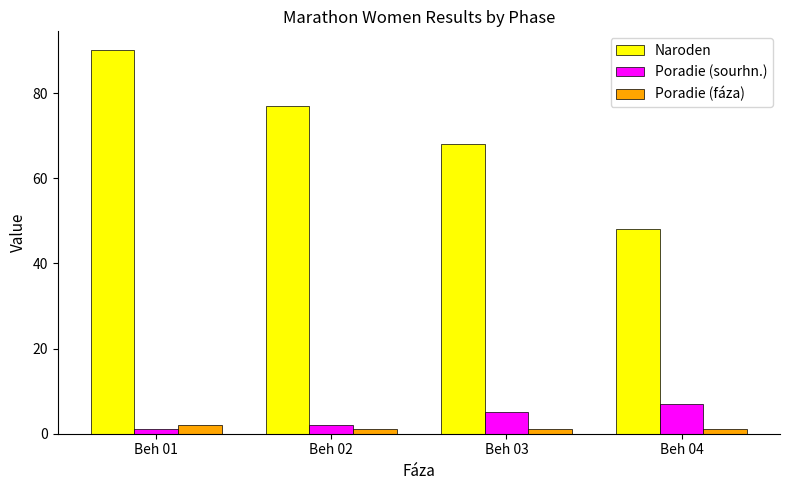

Rank the series at Beh 04 from lowest to highest value.

Poradie (fáza), Poradie (sourhn.), Naroden